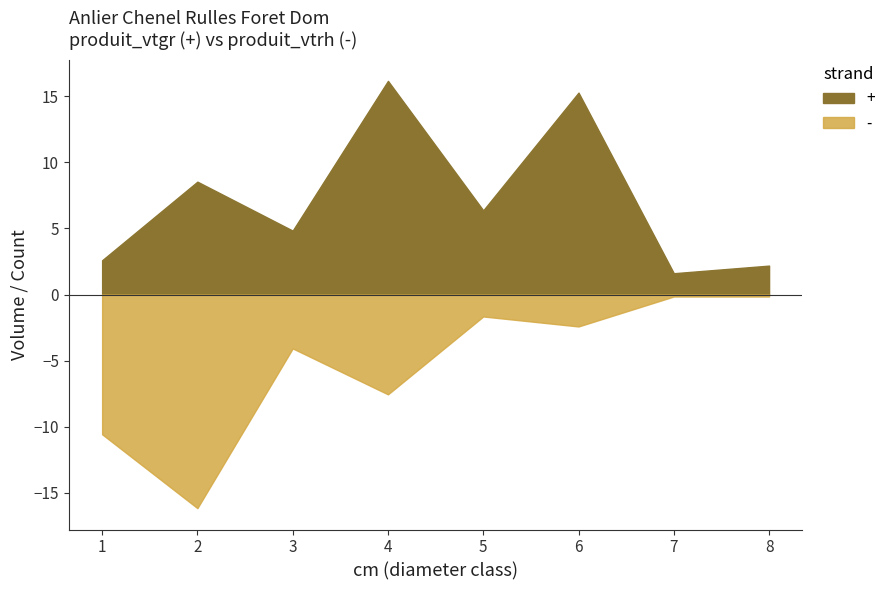

The produit_vtgr series shows 8.5 at 2. True or false?

True